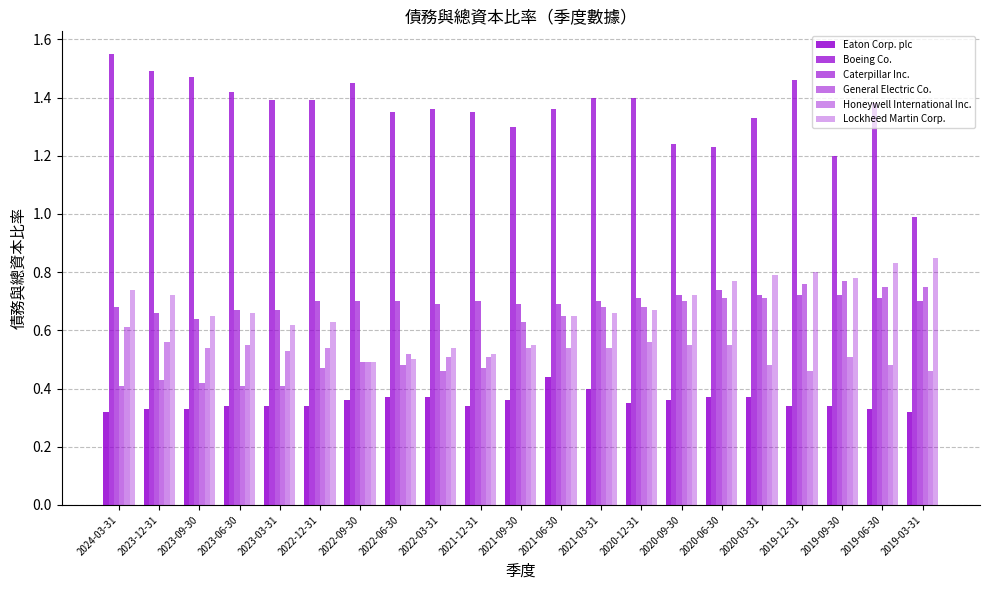

At which category does the chart reach its minimum across all series?

2024-03-31